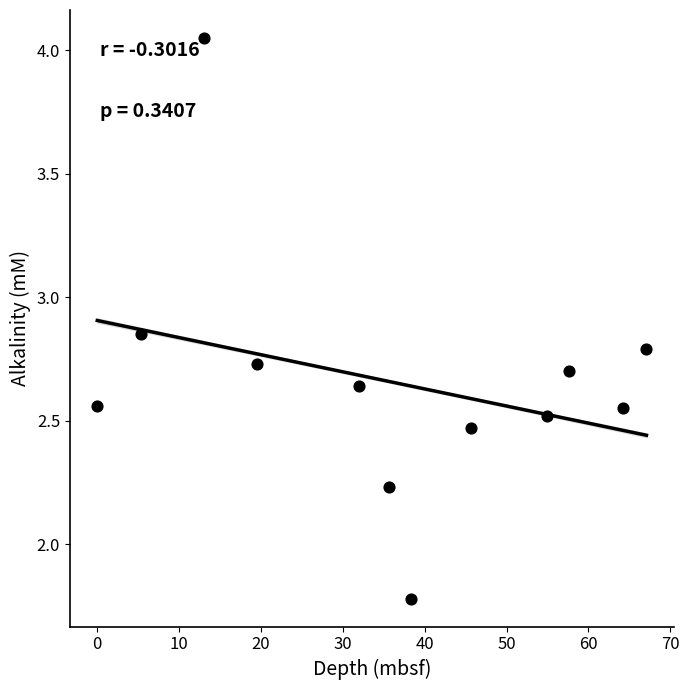

What is the range of Y values (max minus min)?

2.3